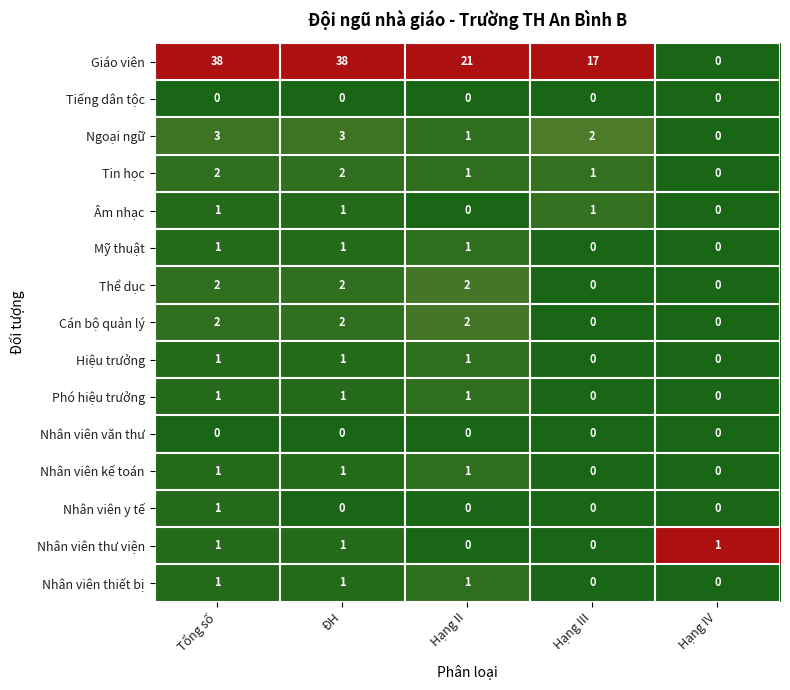

What is the greatest value displayed?

38